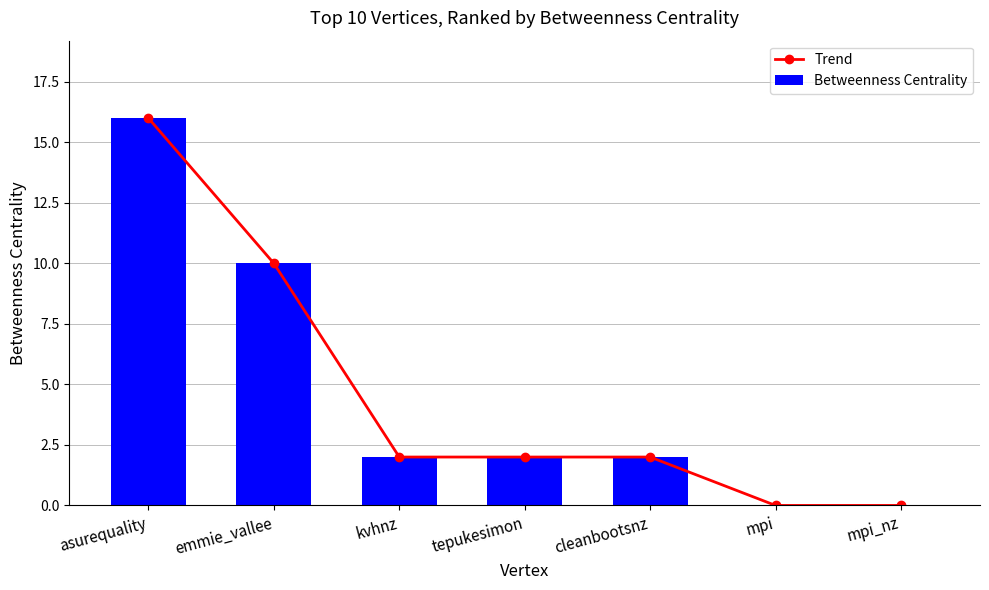

Which series has the widest spread of values?

Trend